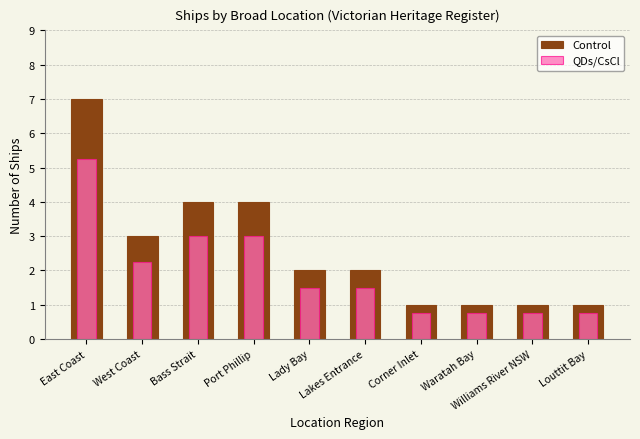

Where does the QDs/CsCl series first go above 1?

East Coast